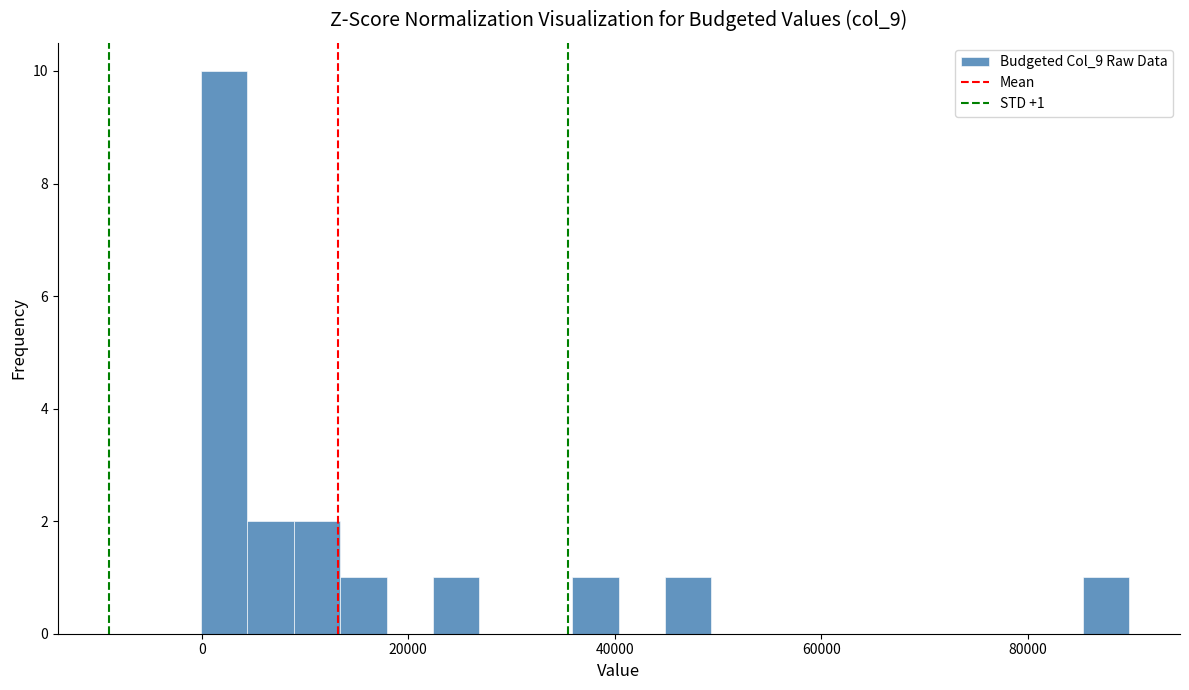

Read against the x-axis, roughly where is the centre of the tallest bar?

2000